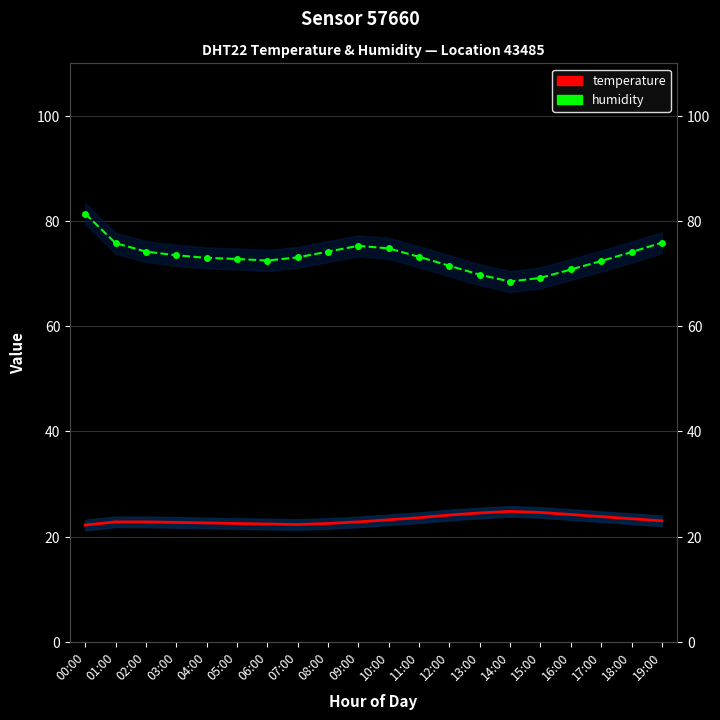

Which label corresponds to the smallest value in the chart?

00:00